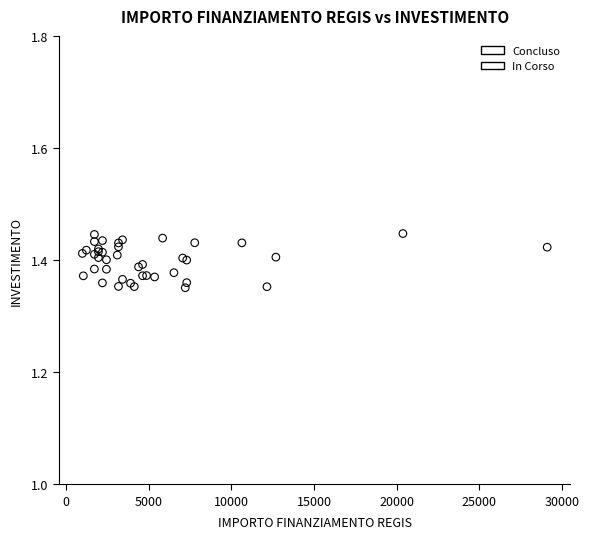

What are all the series names shown in the legend?

Concluso, In Corso